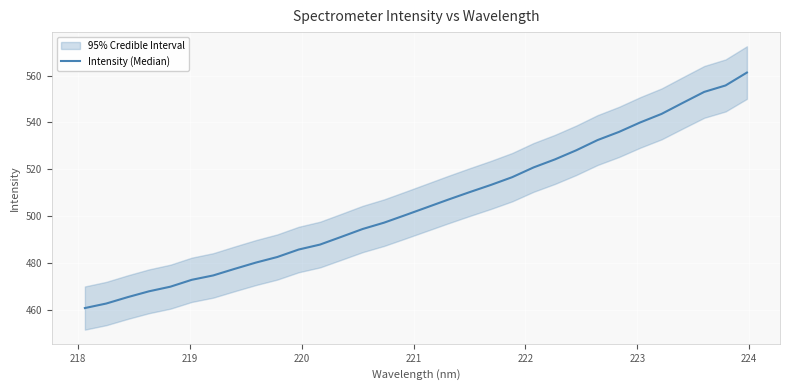

How many data points are less than 503?

16